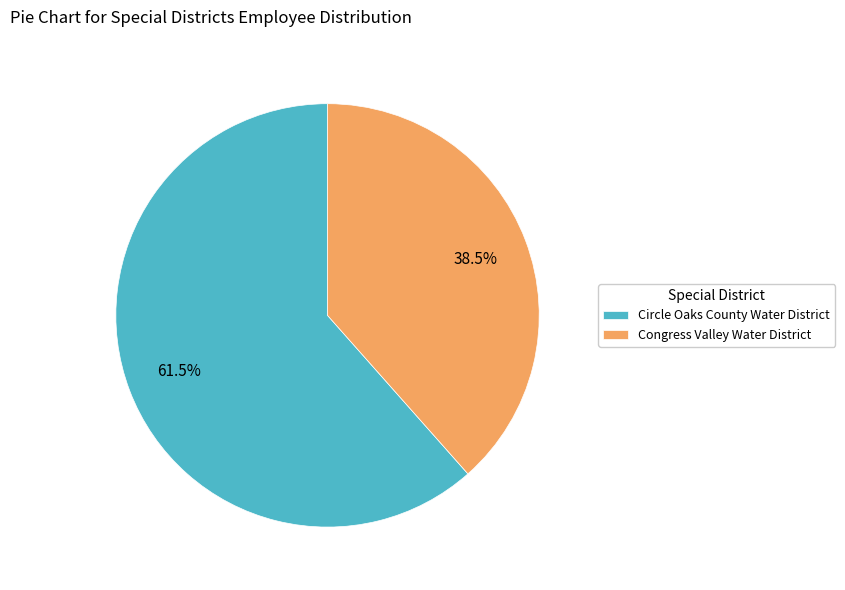

To the nearest percent, what is the average slice percentage?

50%